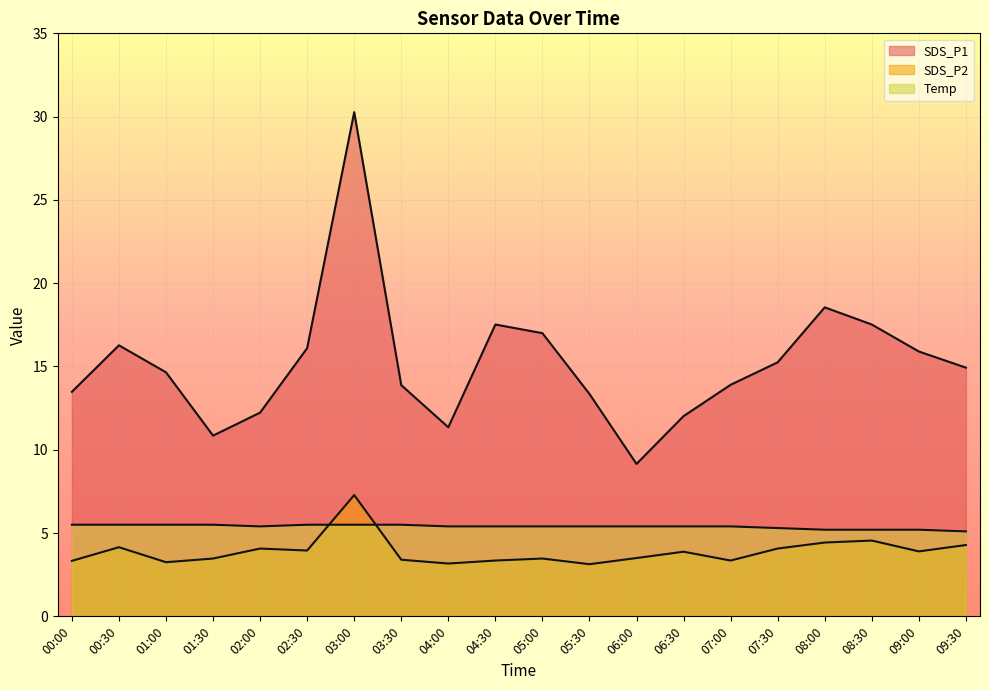

At which category does SDS_P2 reach its first local peak?

00:30